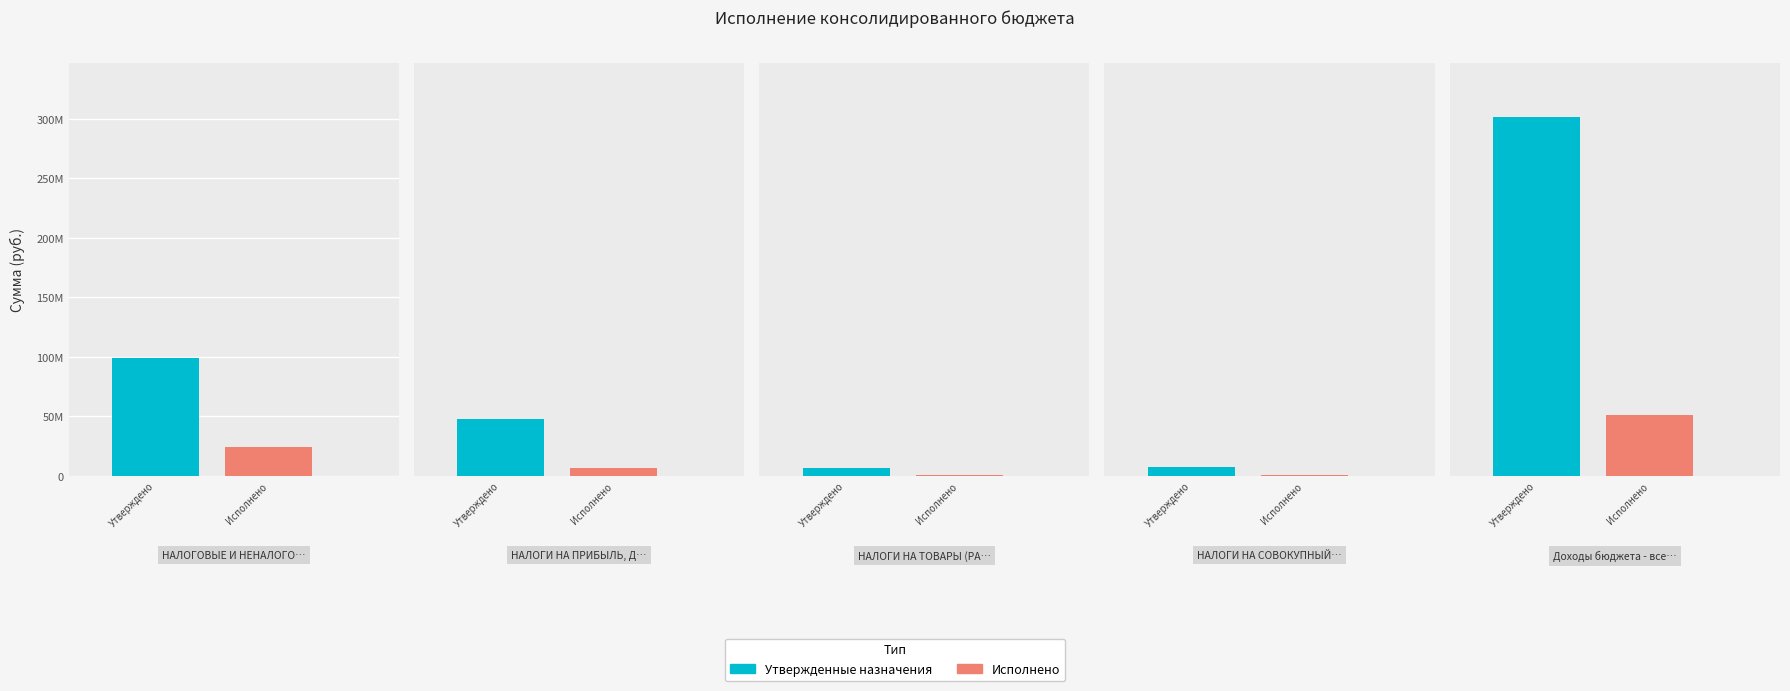

Where does the Утвержденные назначения series first go above 47982117?

НАЛОГОВЫЕ И НЕНАЛОГОВЫЕ ДОХОДЫ